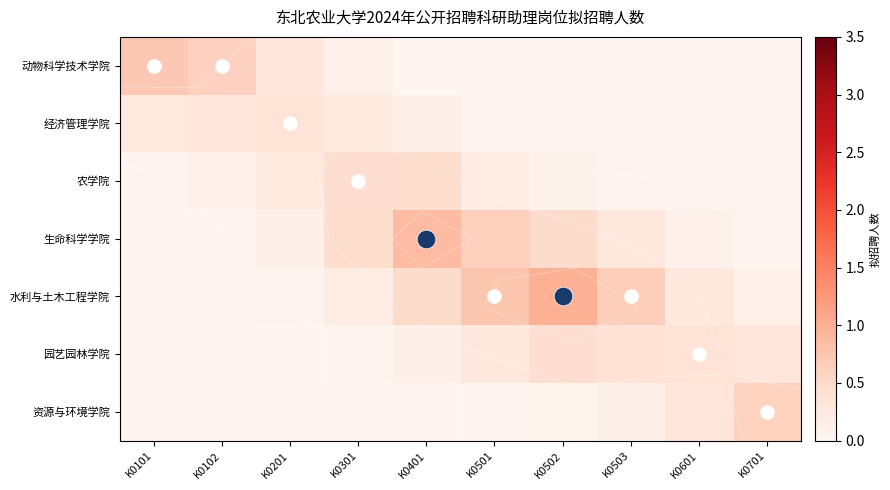

Which series has the largest total across all categories?

水利与土木工程学院